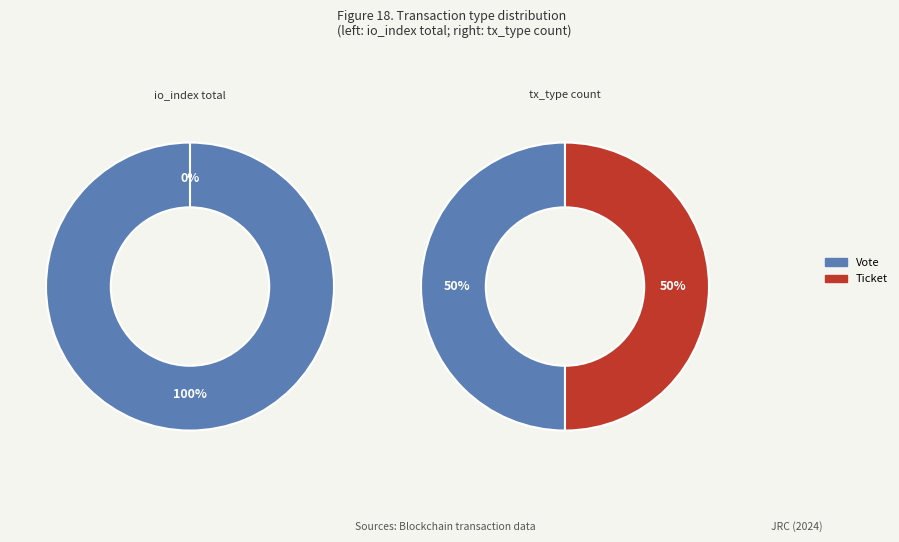

What is the total percentage of Ticket and Vote?

100.0%